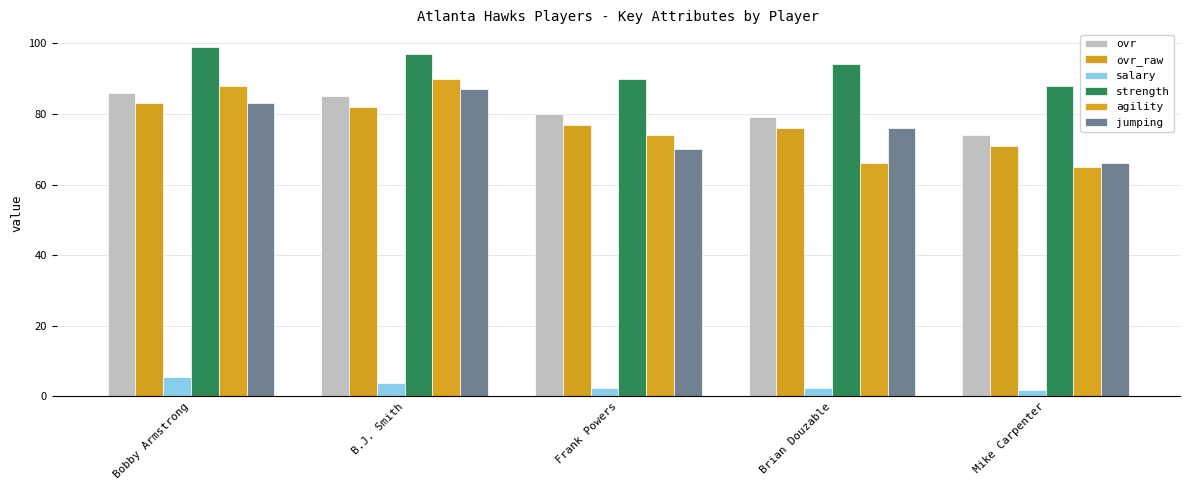

Which category has the highest value across all series?

Bobby Armstrong